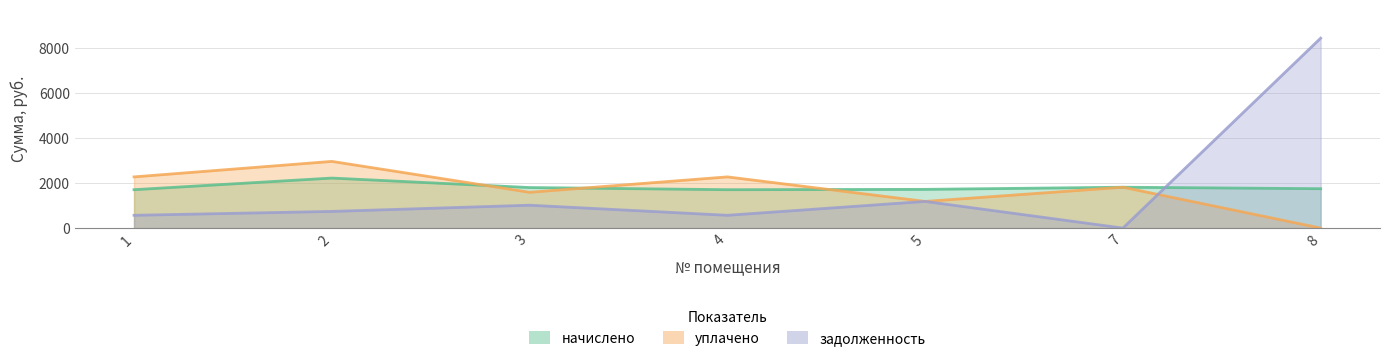

True or false: уплачено has a value of 0.0 at 8.

True